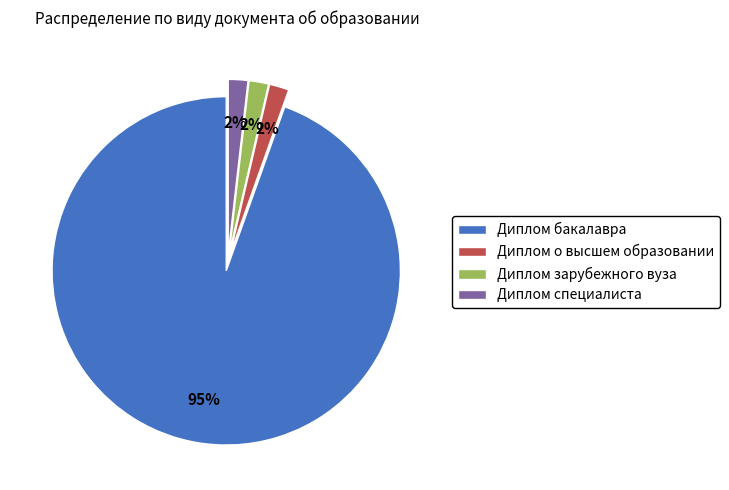

Is the sum of Диплом зарубежного вуза and Диплом о высшем образовании greater than half?

No